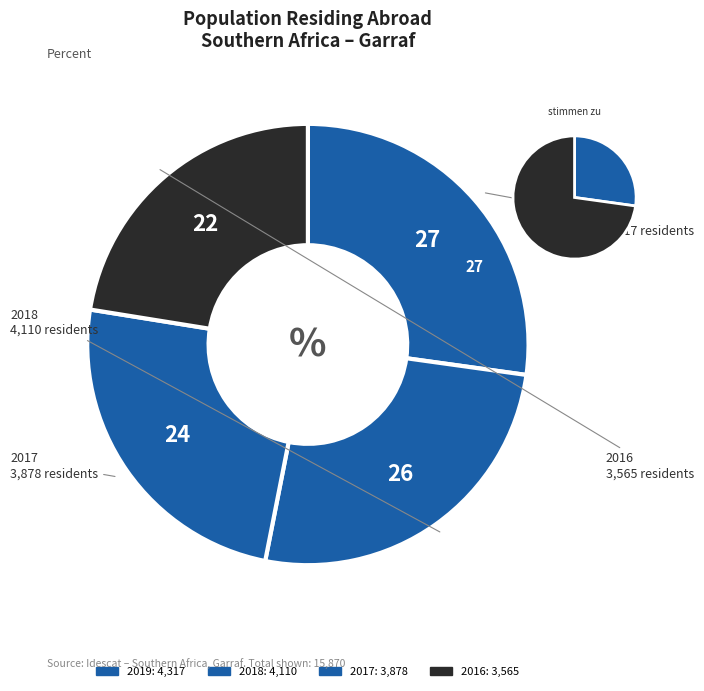

Which category has the smallest portion of the pie?

2016